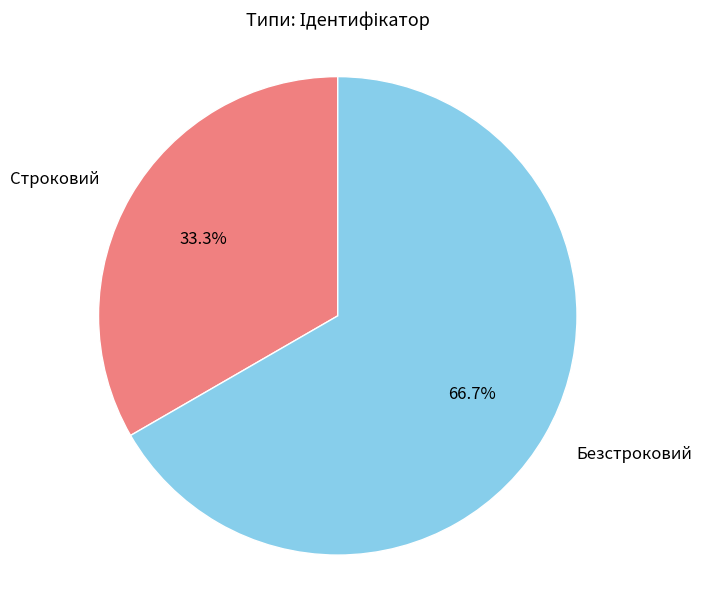

To the nearest percent, what is the difference between the Безстроковий and Строковий slice percentages?

33%